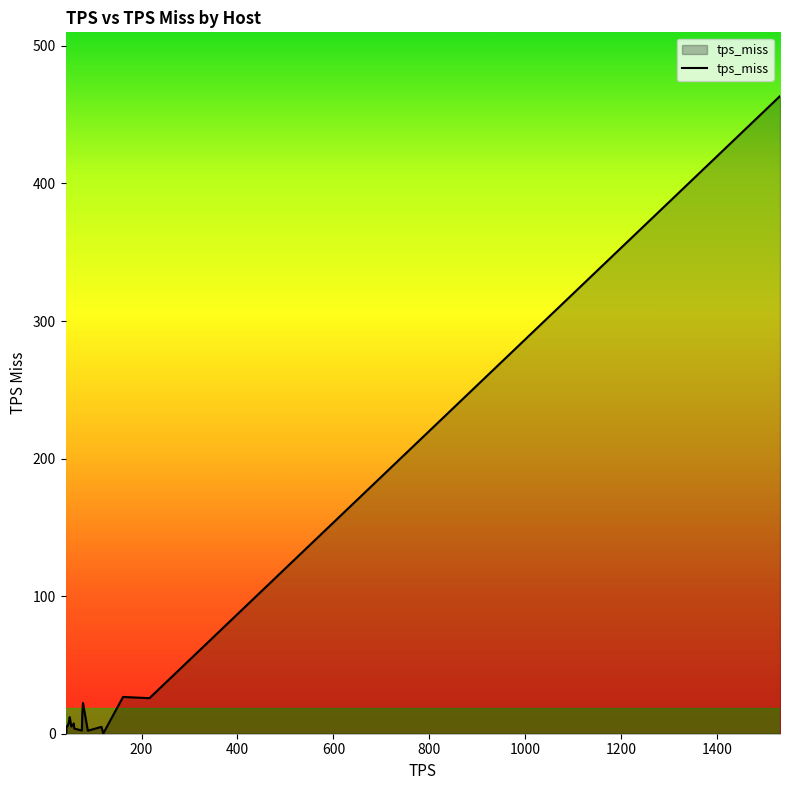

How many interior local peaks (higher than both neighbors) does the data have?

6